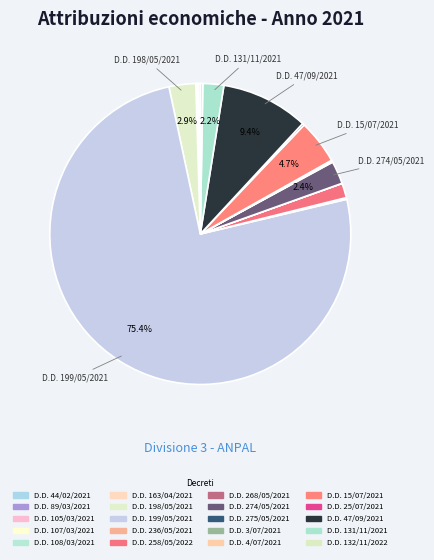

What is the change in value from D.D. 275/05/2021 to D.D. 47/09/2021?

+297500000.0